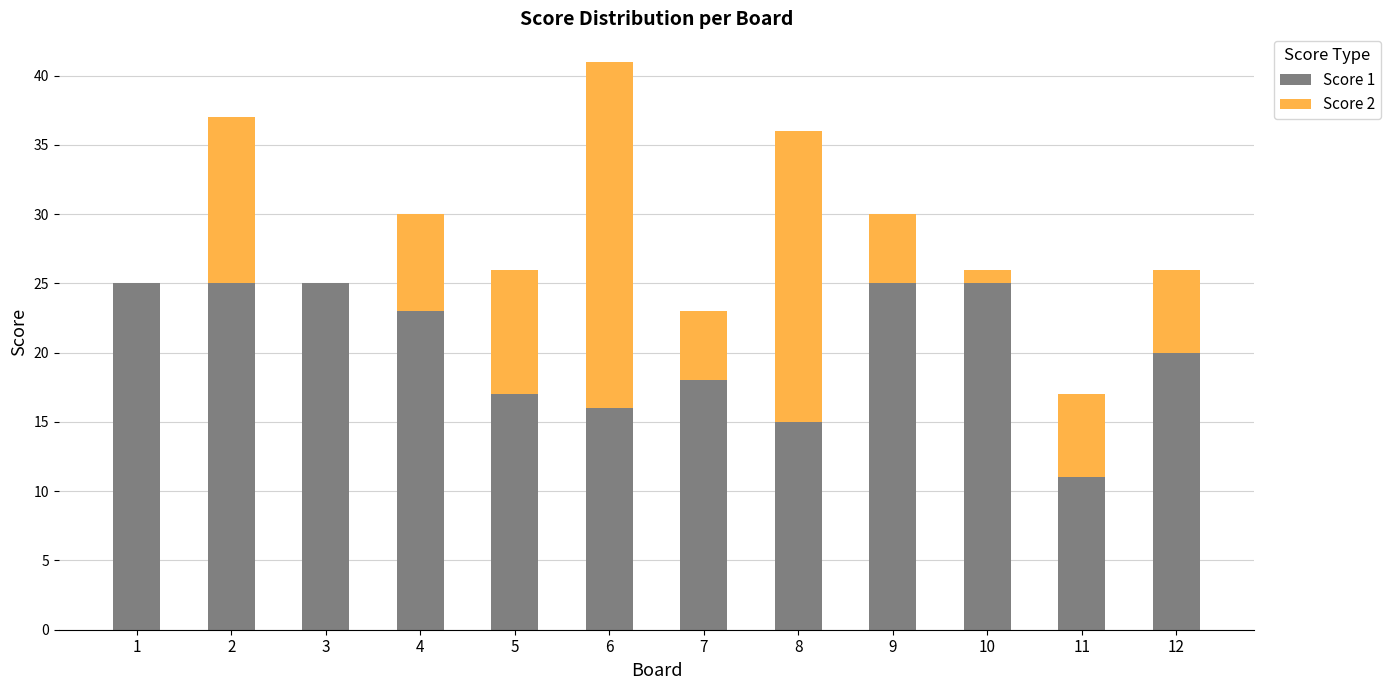

The value of Score 1 at 3 is 25. True or false?

True